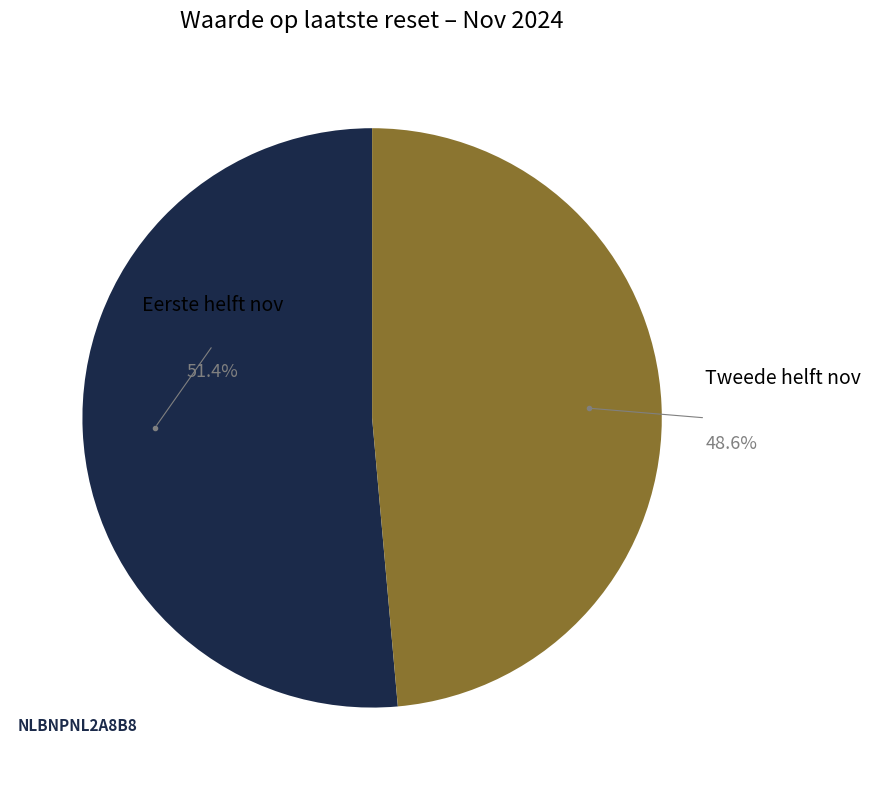

How many segments does this pie chart have?

2